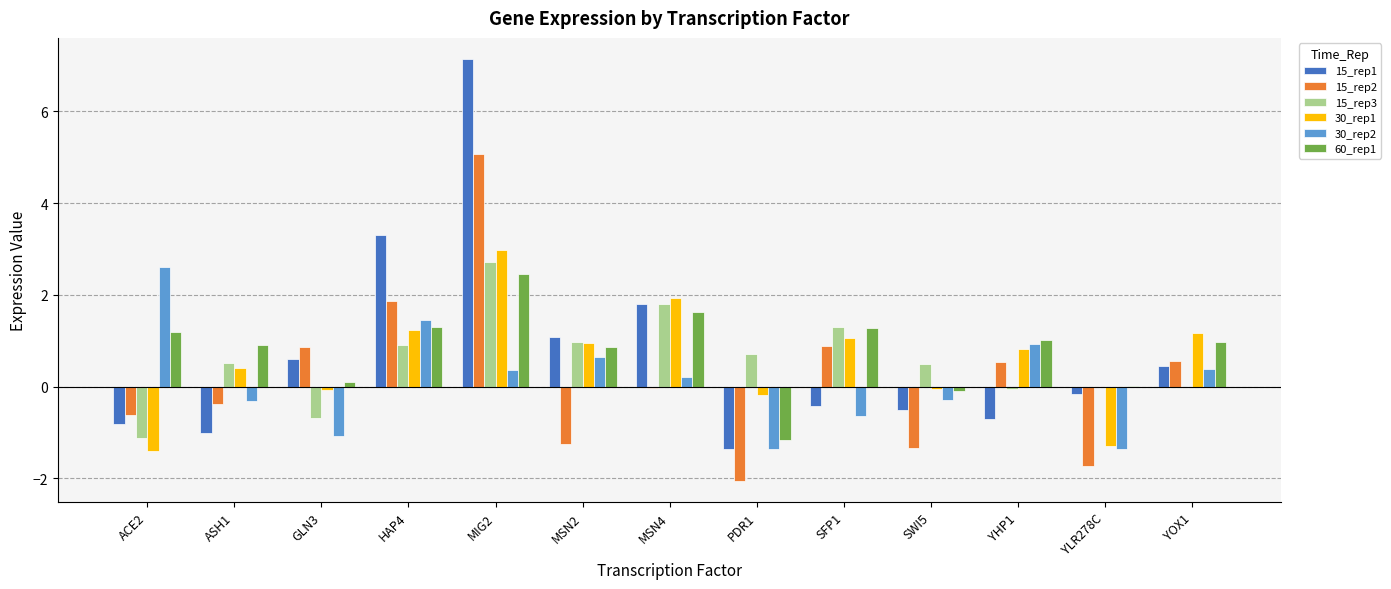

What are all the series names shown in the legend?

15_rep1, 15_rep2, 15_rep3, 30_rep1, 30_rep2, 60_rep1